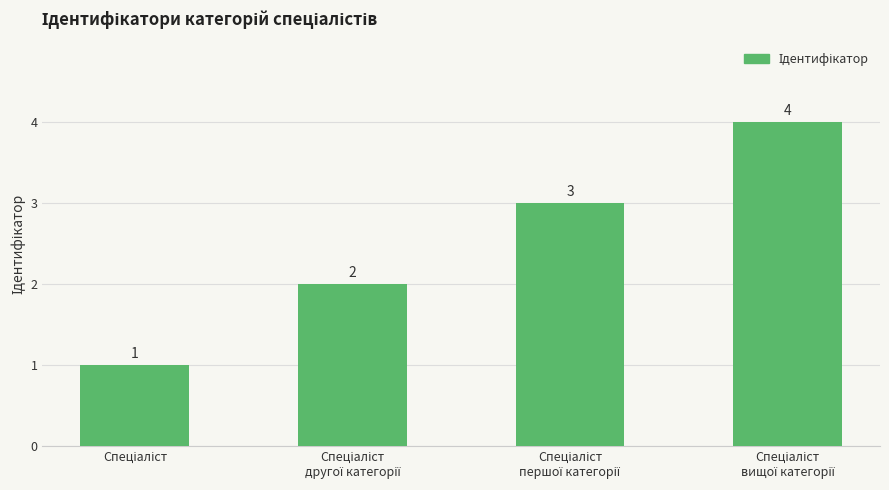

What is the difference between the maximum and minimum values?

3